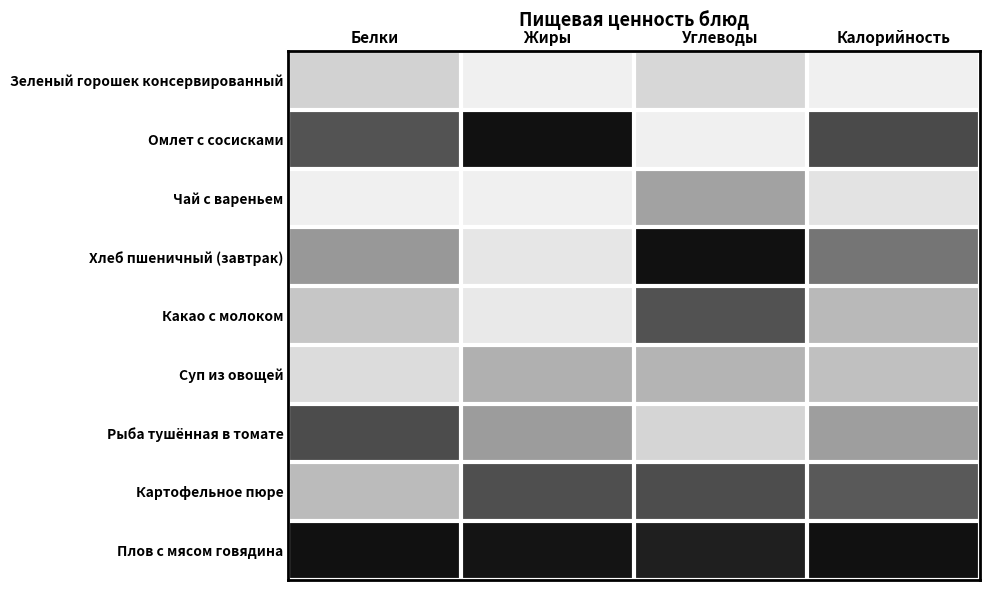

How many categories are shown in the chart?

4